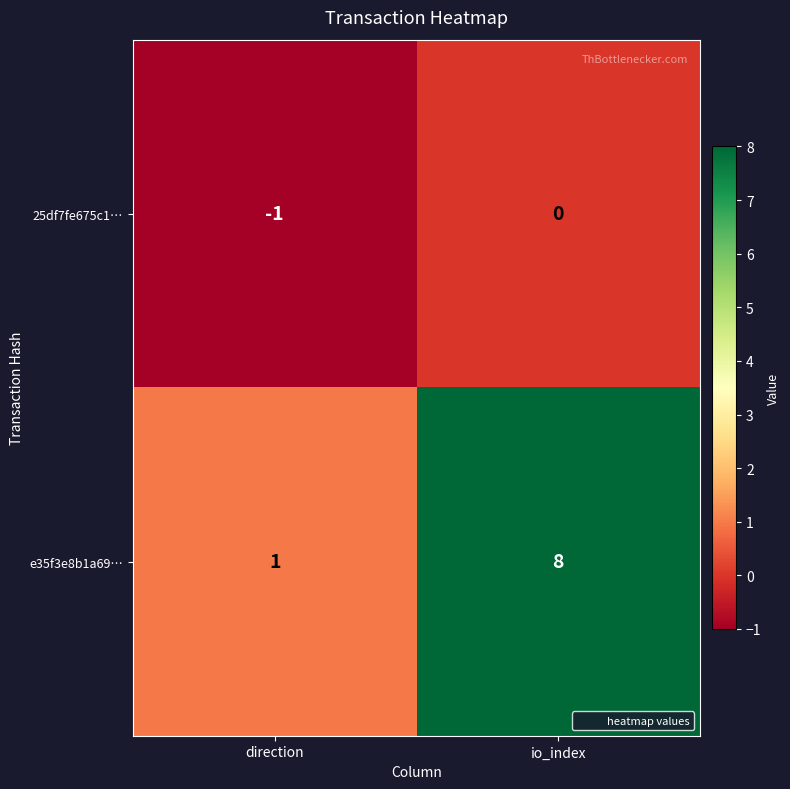

Which series has the largest range (max minus min)?

e35f3e8b1a69…